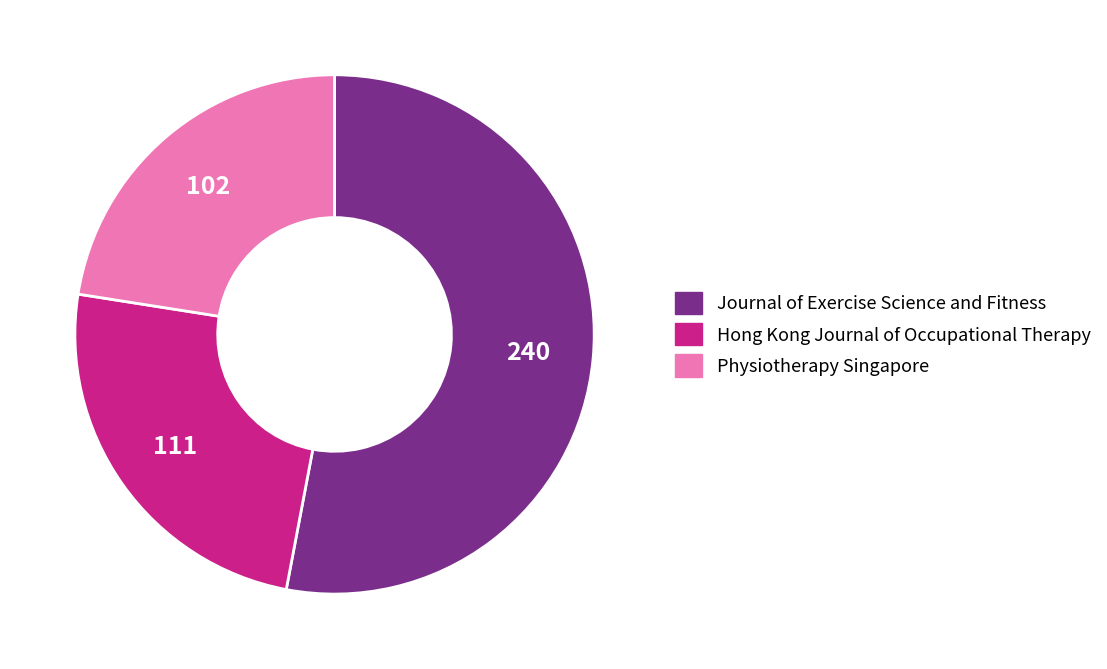

Is the sum of Hong Kong Journal of Occupational Therapy and Journal of Exercise Science and Fitness greater than half?

Yes